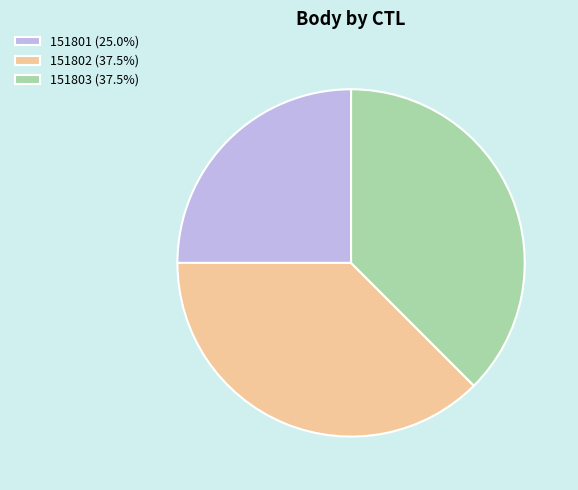

Count the number of slices in the pie.

3